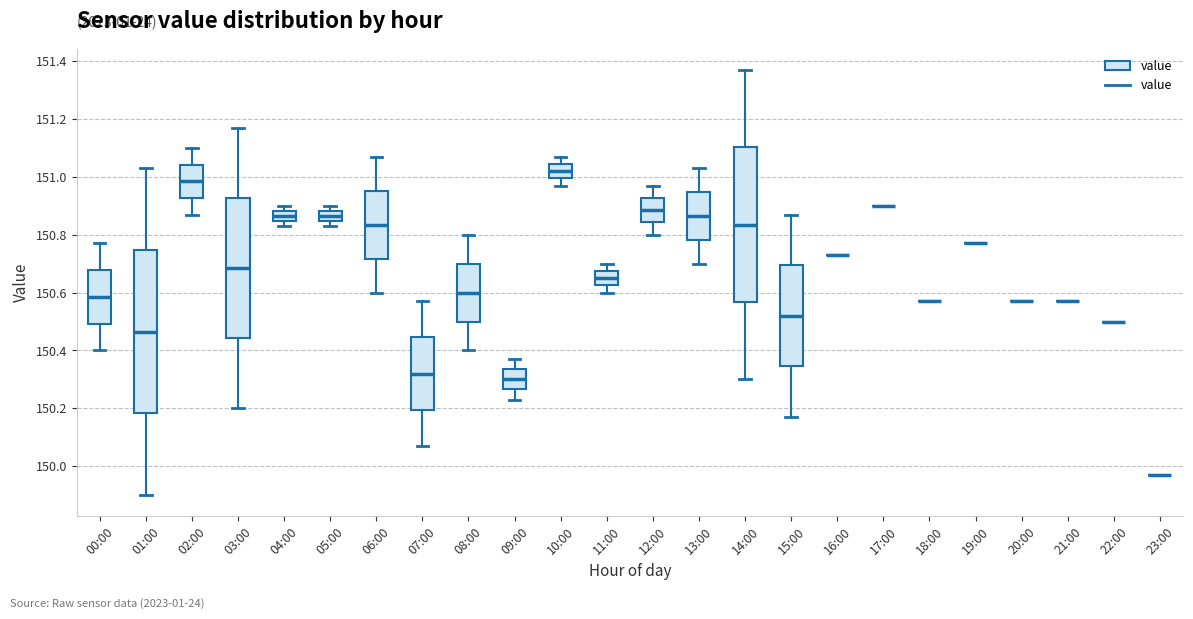

Reading left to right, read every box against the y-axis: the position of its median line, the range the box covers, and the ends of its whiskers. The values are not printed on the chart, so give them approximately, as read against the axis.

00:00: median 150.58, box 150.50 to 150.68, whiskers 150.40 to 150.78
01:00: median 150.46, box 150.18 to 150.74, whiskers 149.90 to 151.04
02:00: median 150.98, box 150.92 to 151.04, whiskers 150.88 to 151.10
03:00: median 150.68, box 150.44 to 150.92, whiskers 150.20 to 151.18
04:00: median 150.86, box 150.84 to 150.88, whiskers 150.84 (below the box's lower edge) to 150.90
05:00: median 150.86, box 150.84 to 150.88, whiskers 150.84 (below the box's lower edge) to 150.90
06:00: median 150.84, box 150.72 to 150.96, whiskers 150.60 to 151.08
07:00: median 150.32, box 150.20 to 150.44, whiskers 150.08 to 150.58
08:00: median 150.60, box 150.50 to 150.70, whiskers 150.40 to 150.80
09:00: median 150.30, box 150.26 to 150.34, whiskers 150.24 to 150.38
10:00: median 151.02, box 151.00 to 151.04, whiskers 150.98 to 151.08
11:00: median 150.66, box 150.62 to 150.68, whiskers 150.60 to 150.70
12:00: median 150.88, box 150.84 to 150.92, whiskers 150.80 to 150.98
13:00: median 150.86, box 150.78 to 150.94, whiskers 150.70 to 151.04
14:00: median 150.84, box 150.56 to 151.10, whiskers 150.30 to 151.38
15:00: median 150.52, box 150.34 to 150.70, whiskers 150.18 to 150.88
16:00: box collapsed to a line at 150.74, whiskers 150.74 to 150.74
17:00: box collapsed to a line at 150.90, whiskers 150.90 to 150.90
18:00: box collapsed to a line at 150.58, whiskers 150.58 to 150.58
19:00: box collapsed to a line at 150.78, whiskers 150.78 to 150.78
20:00: box collapsed to a line at 150.58, whiskers 150.58 to 150.58
21:00: box collapsed to a line at 150.58, whiskers 150.58 to 150.58
22:00: box collapsed to a line at 150.50, whiskers 150.50 to 150.50
23:00: box collapsed to a line at 149.98, whiskers 149.98 to 149.98